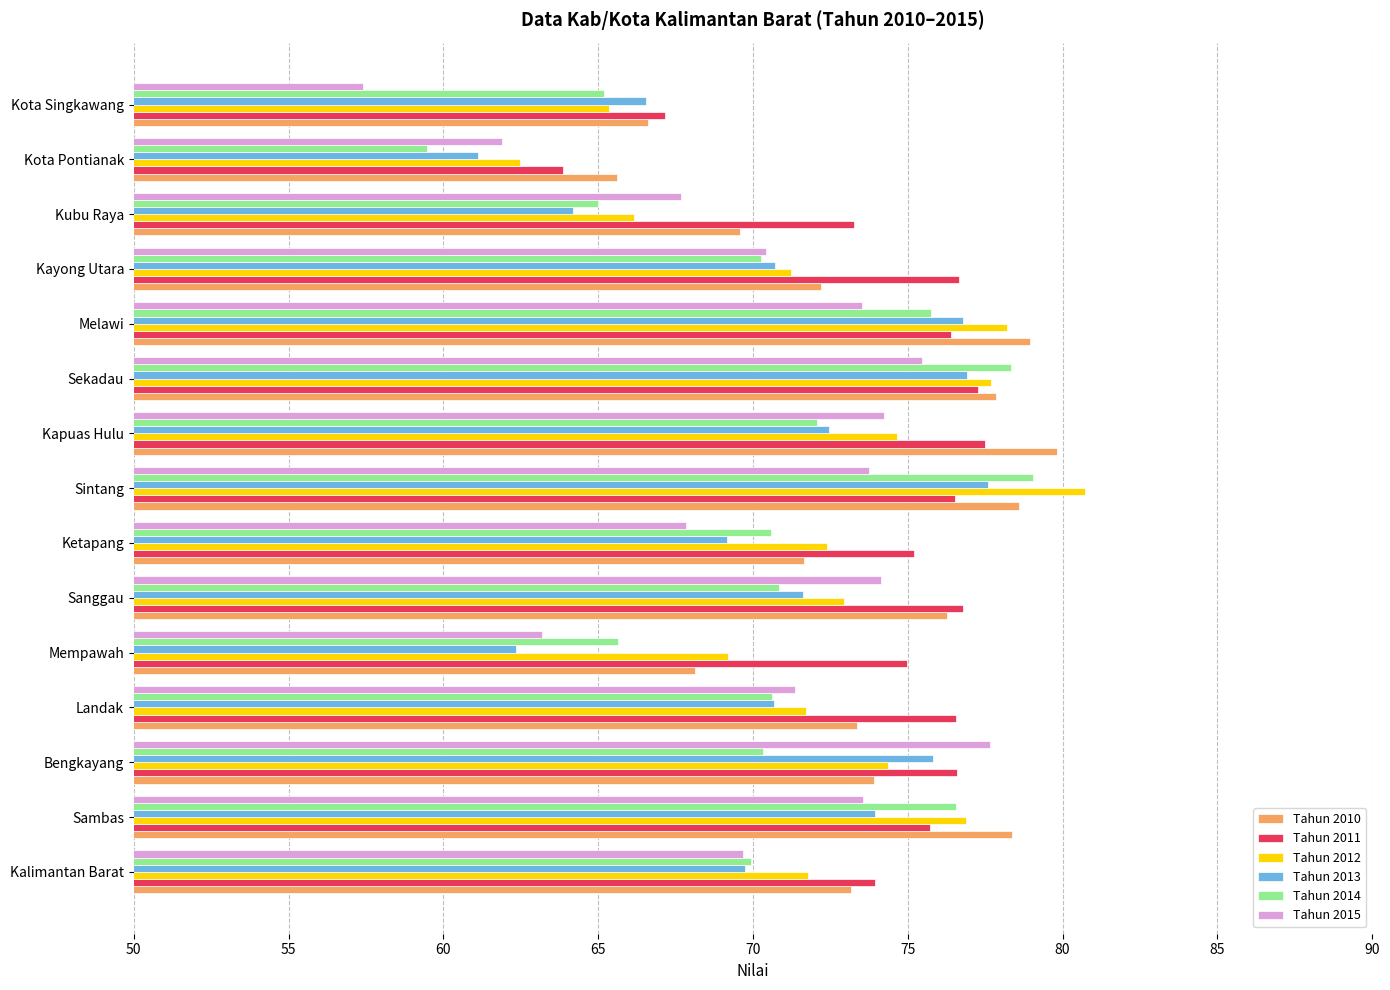

What is the difference between the Tahun 2013 values at Sintang and Kubu Raya?

13.4